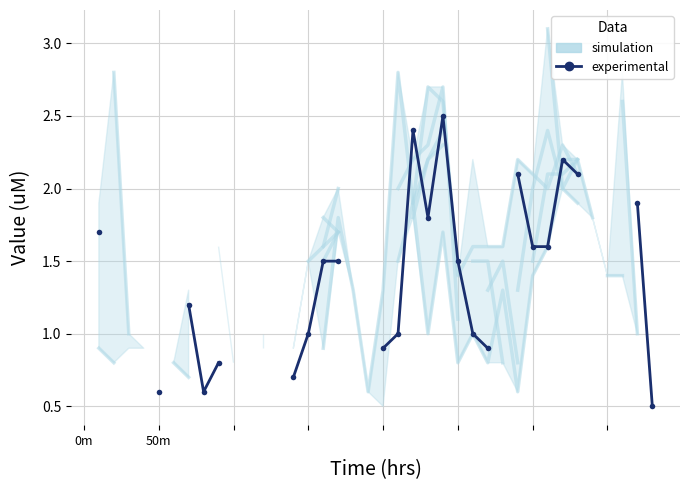

Which series ends up on top after the final intersection of experimental and simulation?

simulation